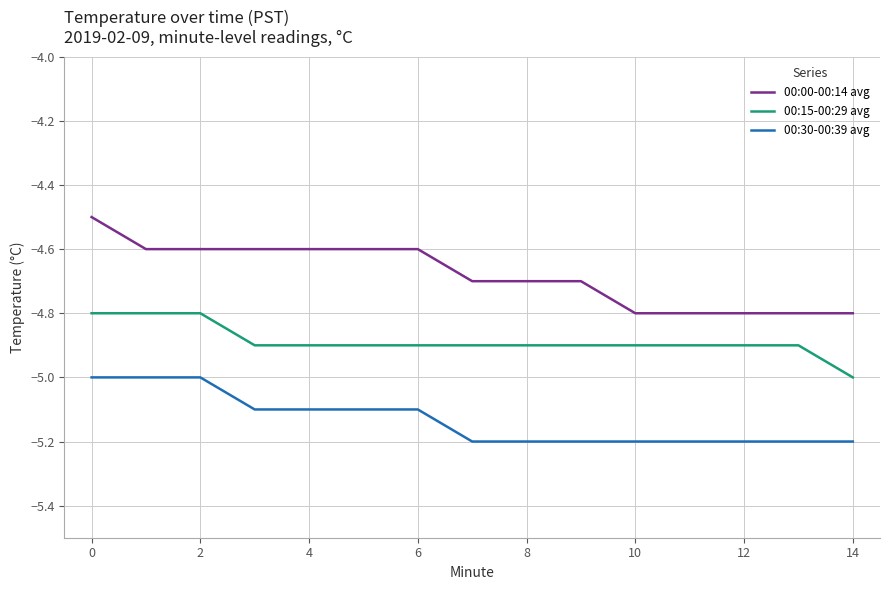

What is the greatest value displayed?

-4.5